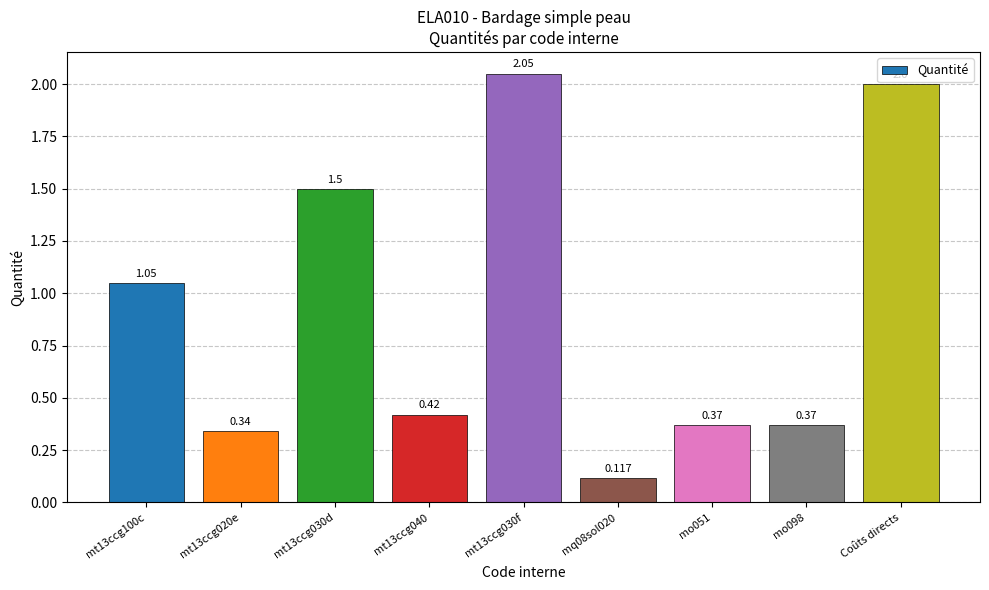

Which has a higher value, mt13ccg030f or mt13ccg030d?

mt13ccg030f